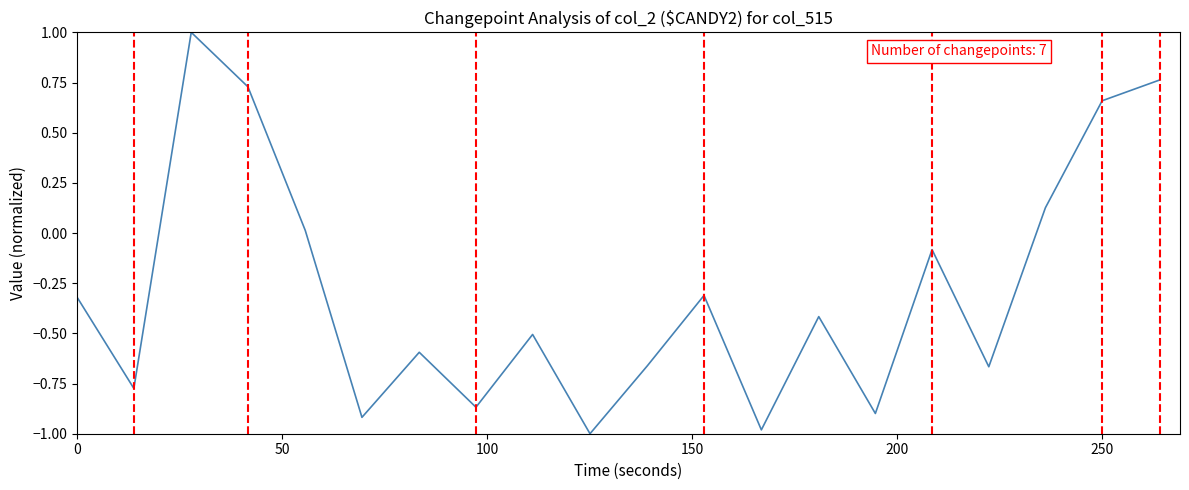

True or false: there are more than 0 points higher than both neighbors.

True